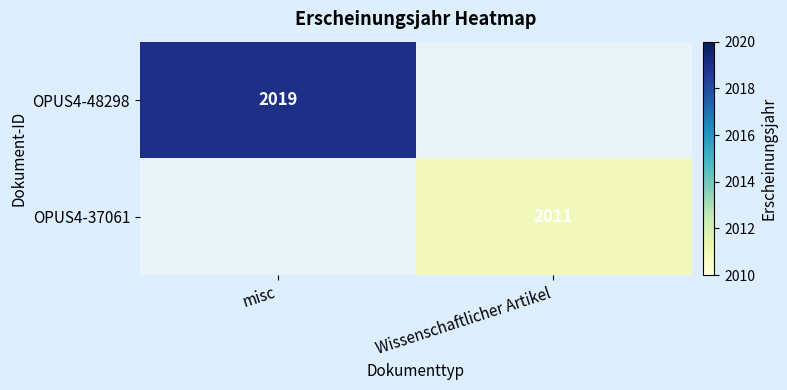

Is the value of OPUS4-48298 at misc greater than the value of OPUS4-37061 at Wissenschaftlicher Artikel?

Yes